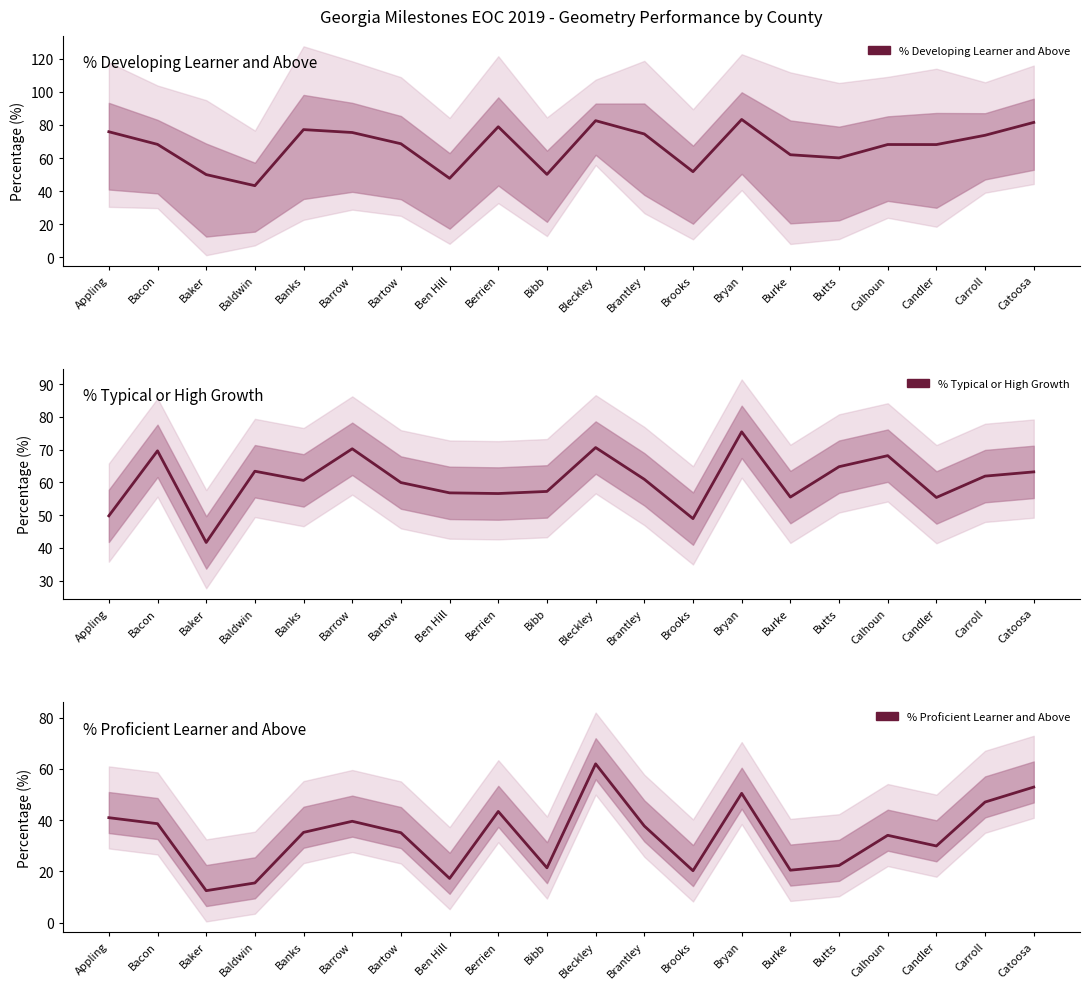

What is the total value across all series at Catoosa?

197.7